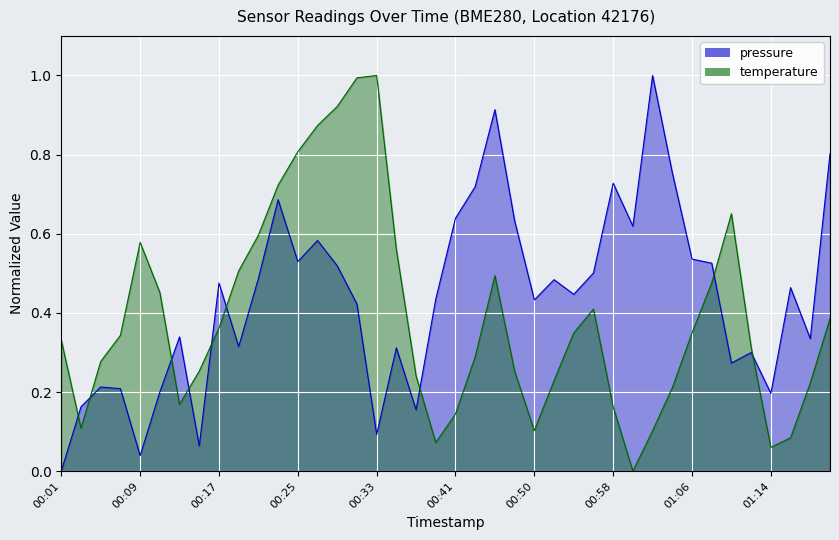

After their last crossing, which series has the higher values: pressure or temperature?

pressure